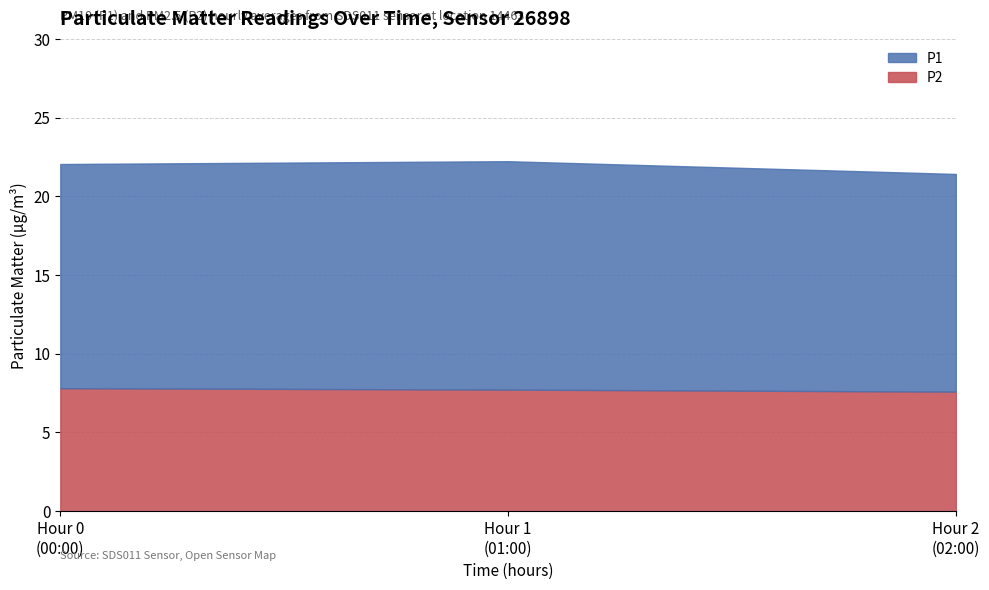

What is the highest value of the P2 series?

7.8